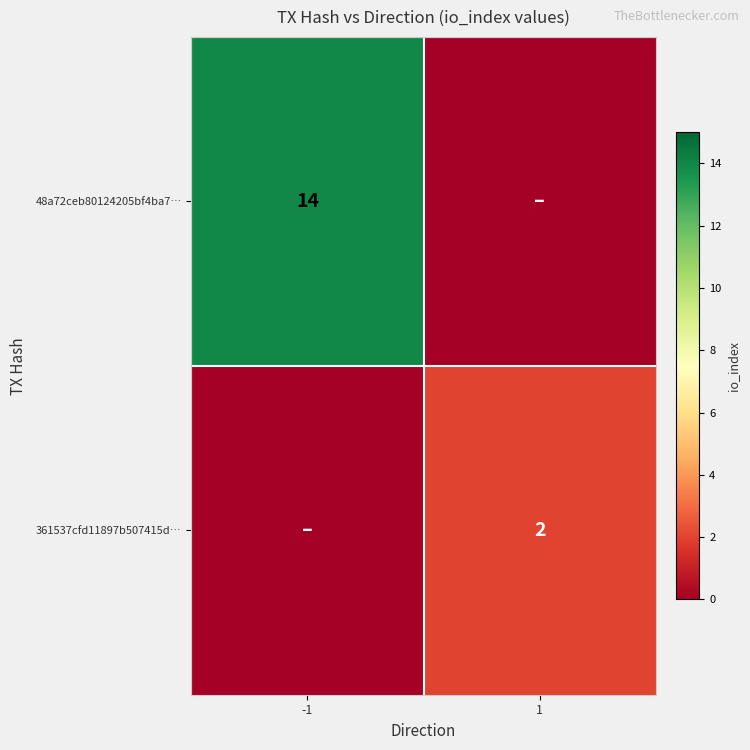

Is the value of 361537cfd11897b507415d… at 1 greater than the value of 48a72ceb80124205bf4ba7… at -1?

No